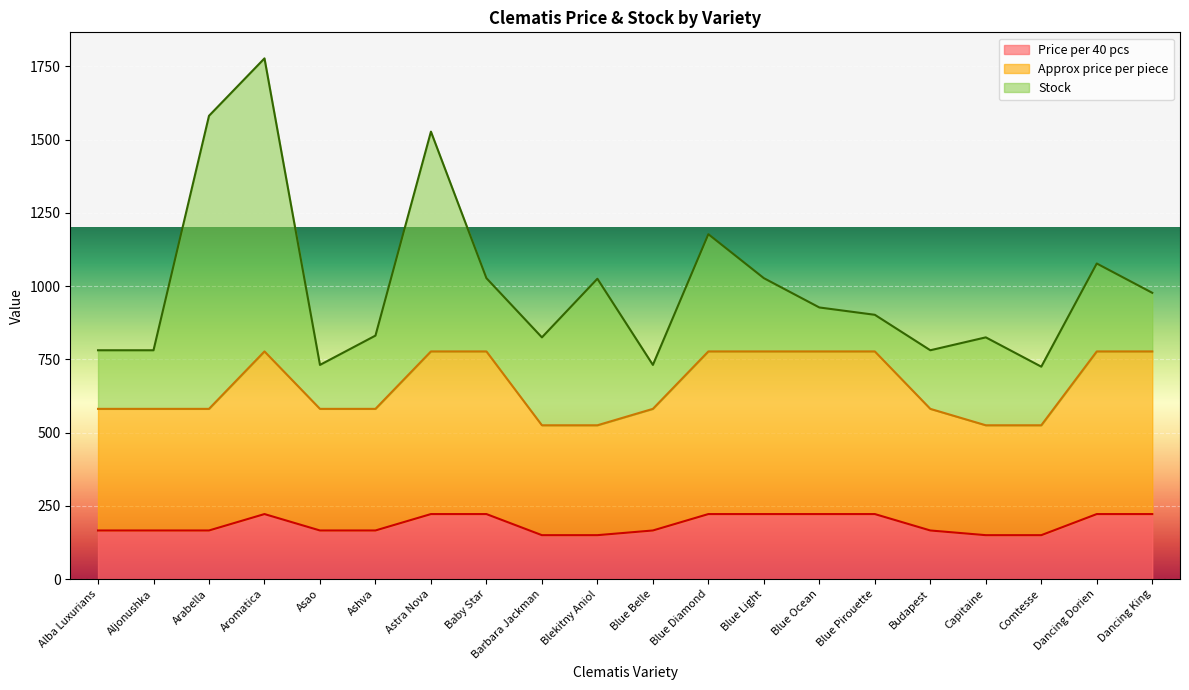

Which category has the lowest value in the Price per 40 pcs series?

Barbara Jackman